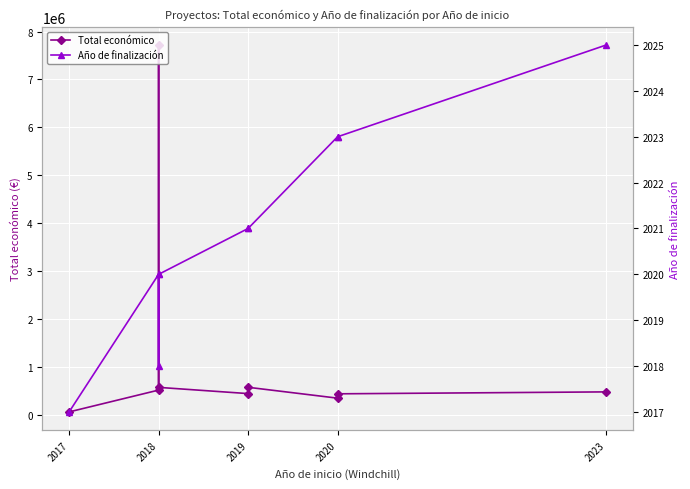

Between 2018 and 2019, which series saw the biggest shift?

Total económico